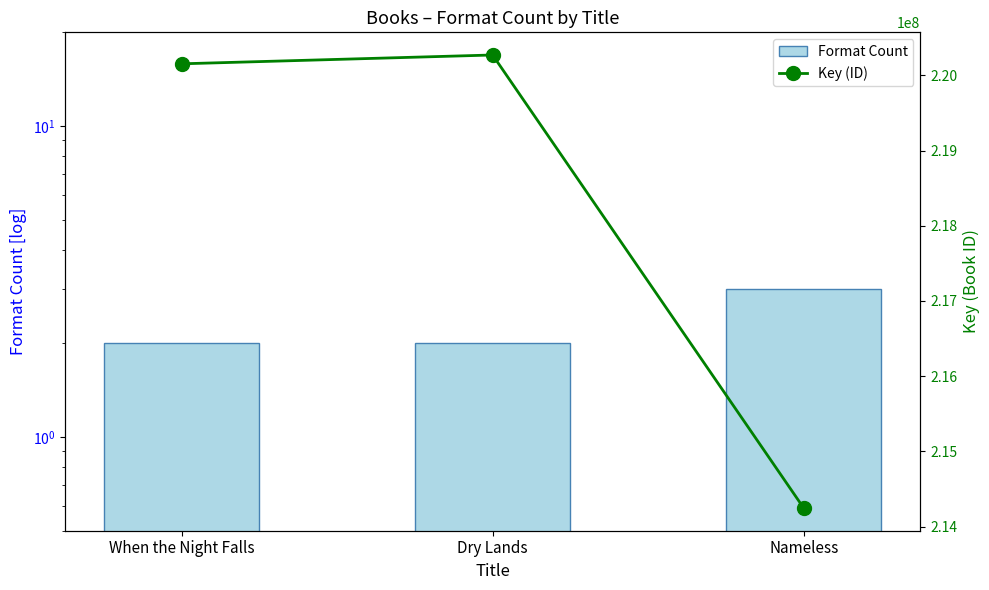

Reading left to right, what are all the values shown in this chart?

Format Count: When the Night Falls=2	Dry Lands=2	Nameless=3
Key (ID): When the Night Falls=220152220	Dry Lands=220269470	Nameless=214247543